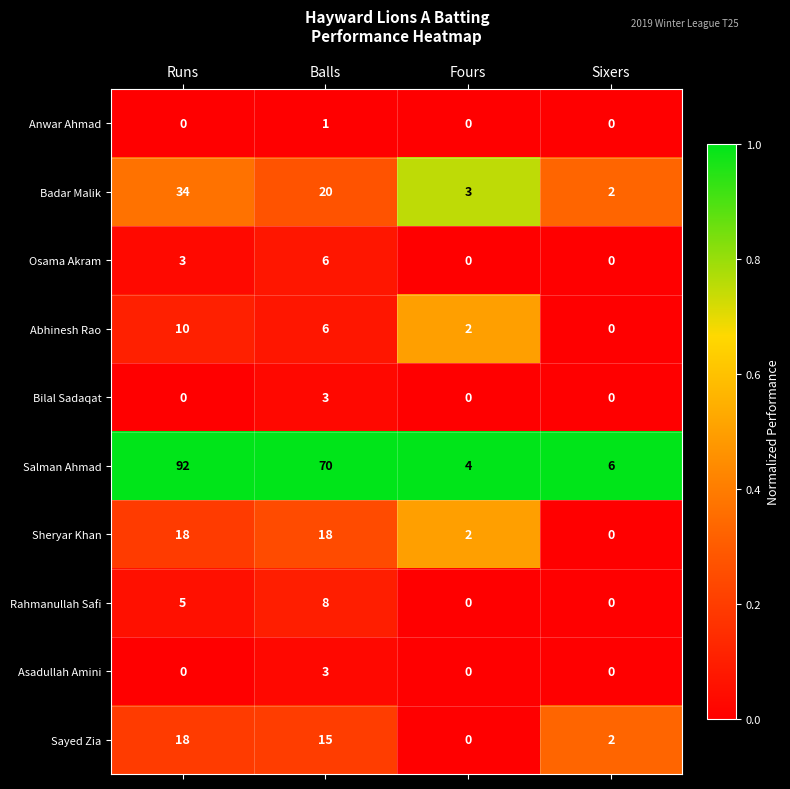

Which category has the highest value across all series?

Runs